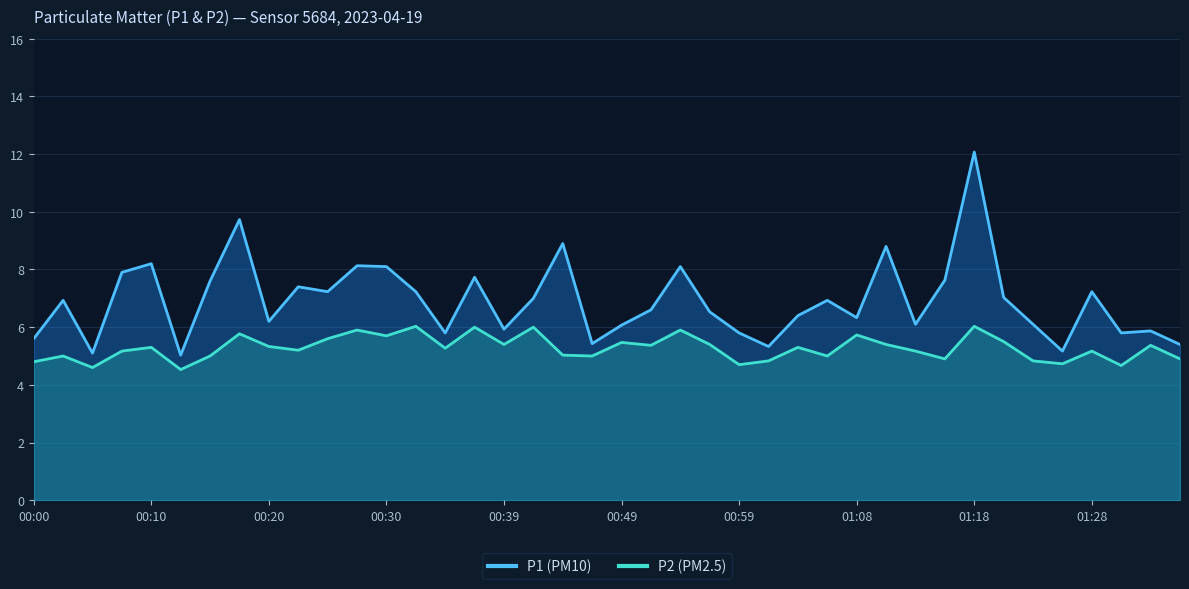

True or false: P1 and P2 intersect in this chart.

False